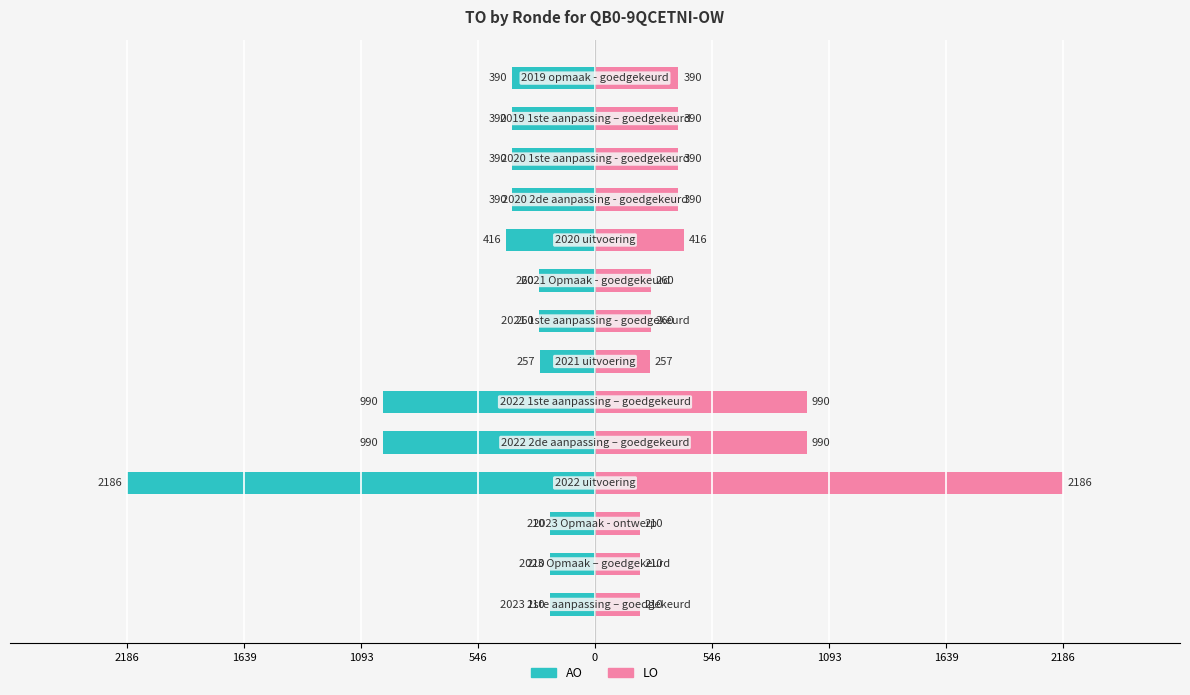

What is the value of the LO bar at the 13th from the left?

390